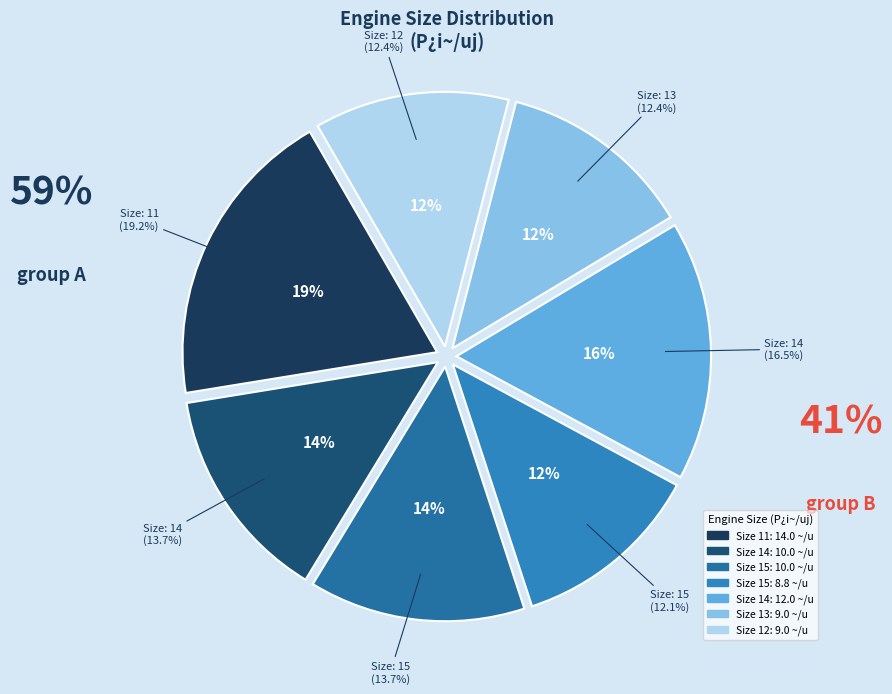

How many slices are in this pie chart?

7